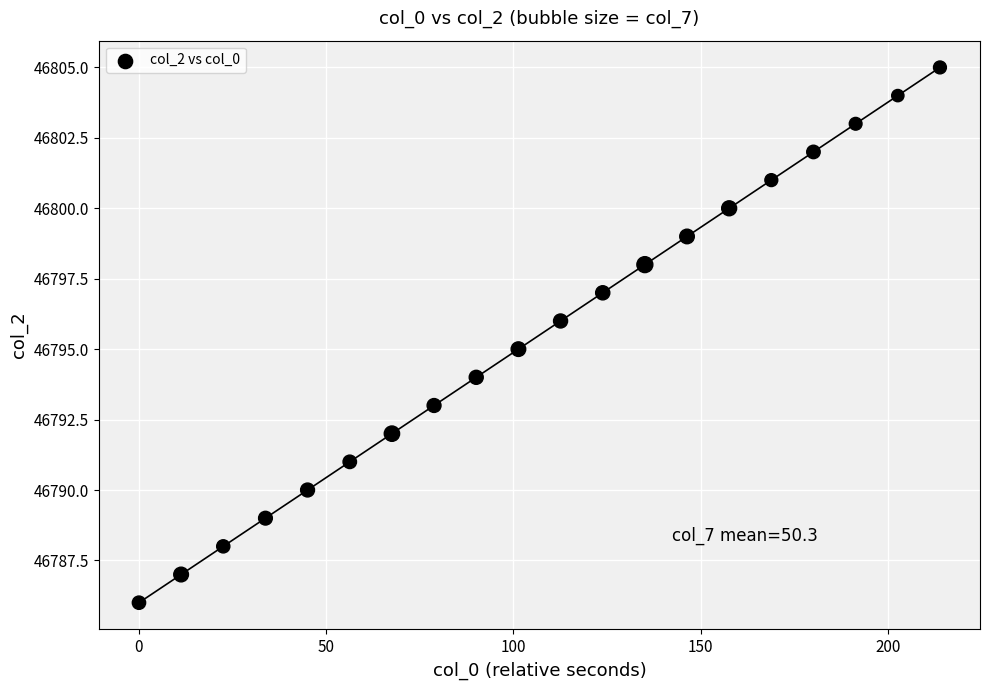

What is the range of Y values (max minus min)?

19